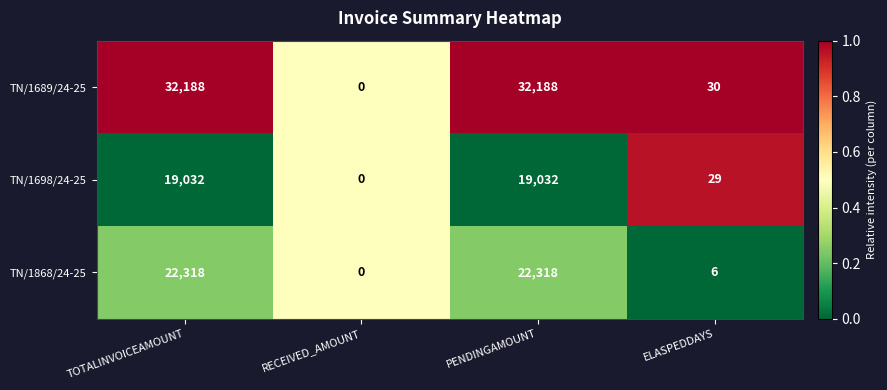

How many values in TN/1698/24-25 are above zero?

3